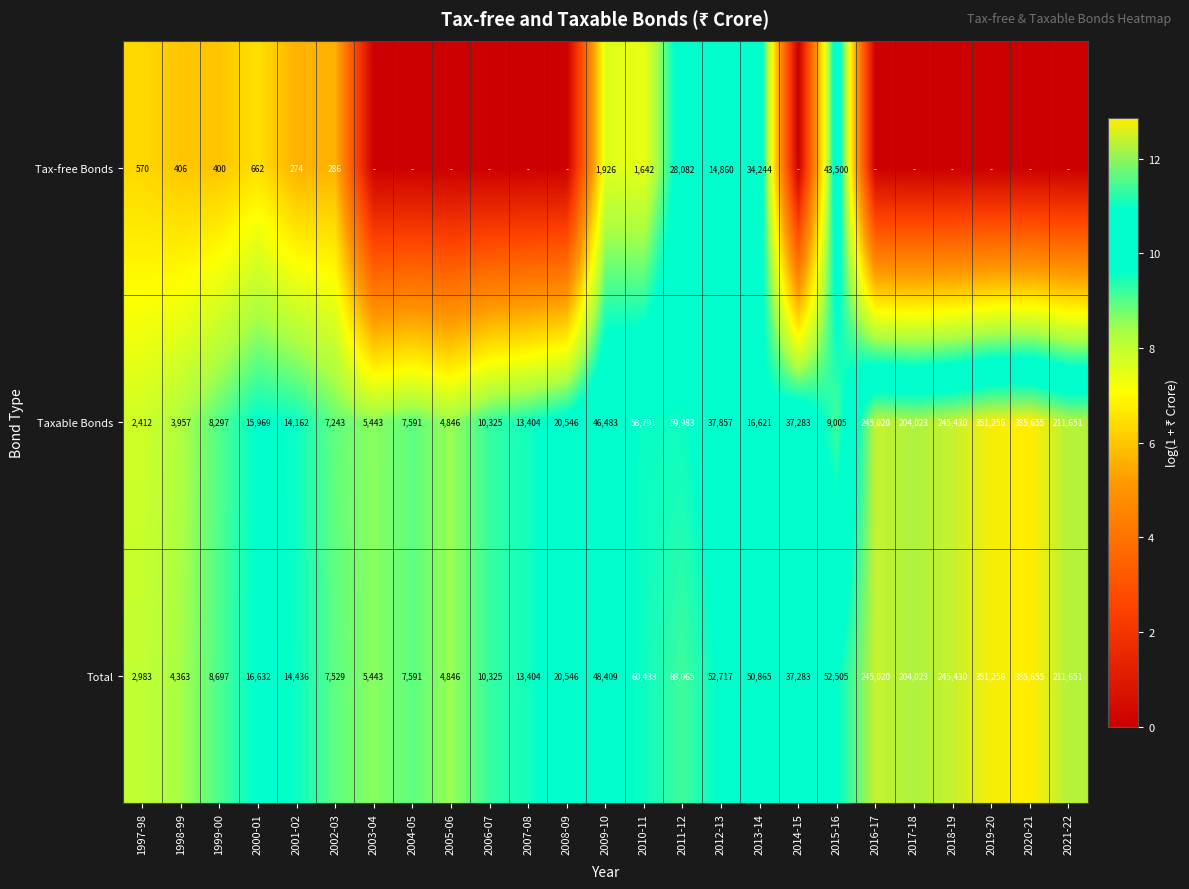

What is the lowest value of the Total series?

2983